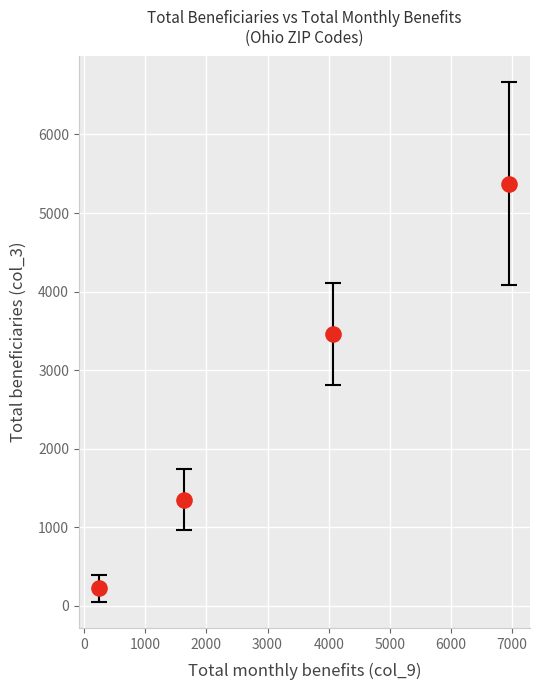

What Y value in the scatter plot is closest to 2798?

3460.0